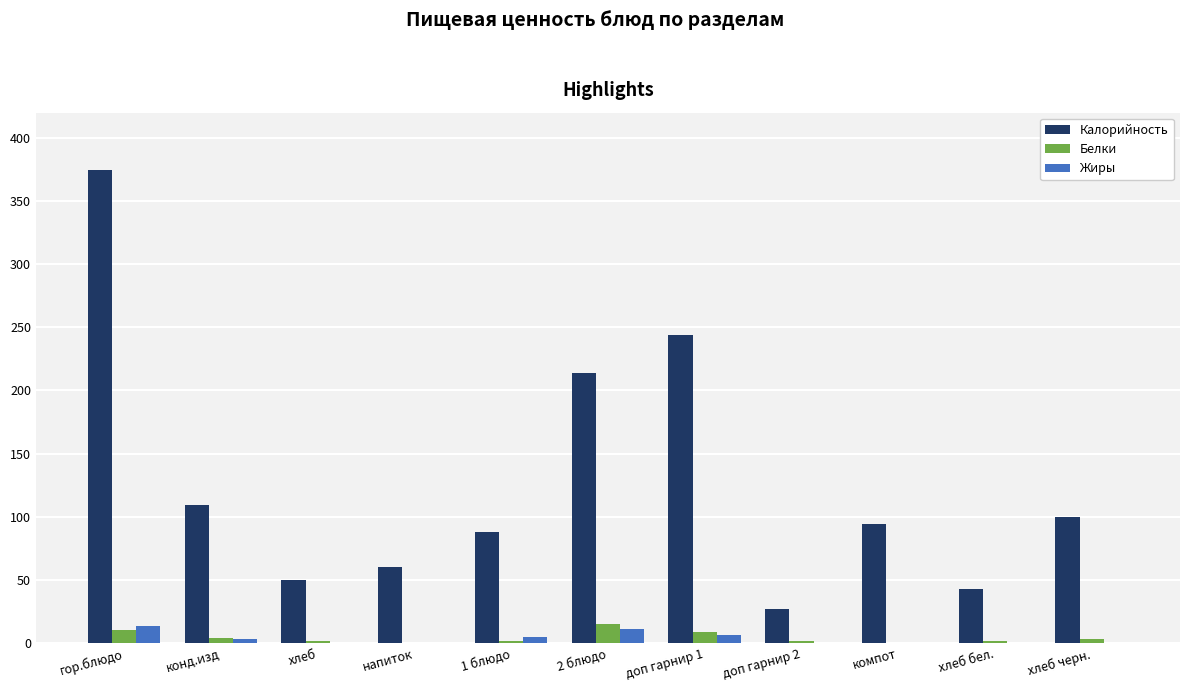

What is the highest value of the Жиры series?

13.3